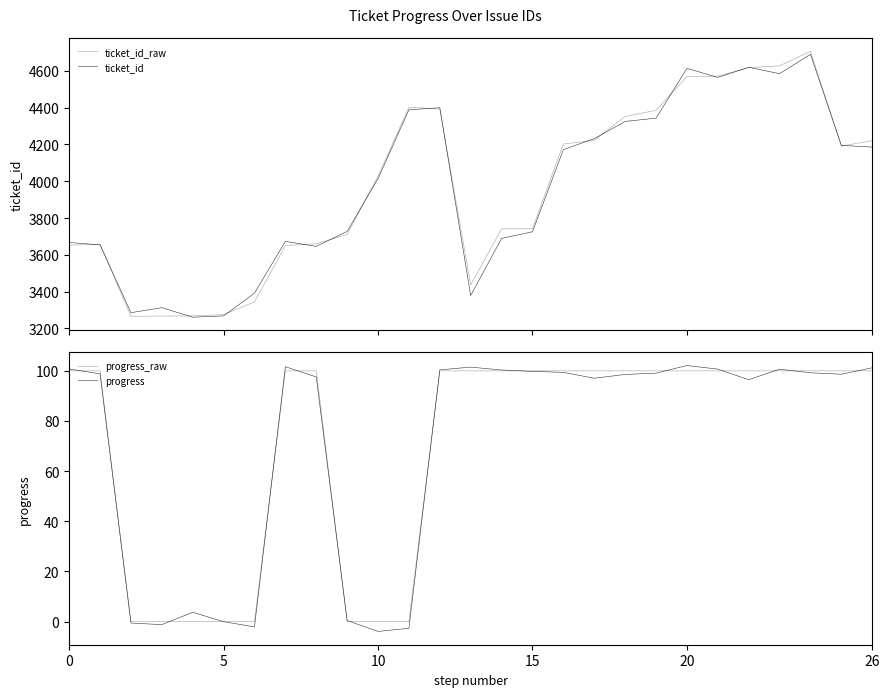

What is the label of the 10th point from the right?

17